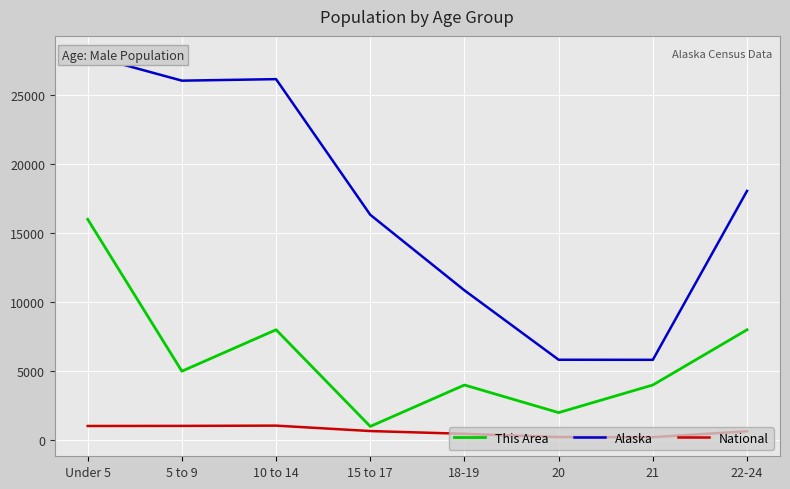

Reading left to right, what are all the values shown in this chart?

This Area: 16000.0	5000.0	8000.0	1000.0	4000.0	2000.0	4000.0	8000.0
Alaska: 27896.0	26038.0	26147.0	16325.0	10854.0	5828.0	5824.0	18054.0
National: 1031.9	1039.0	1058.0	665.6	464.7	230.8	222.3	648.3